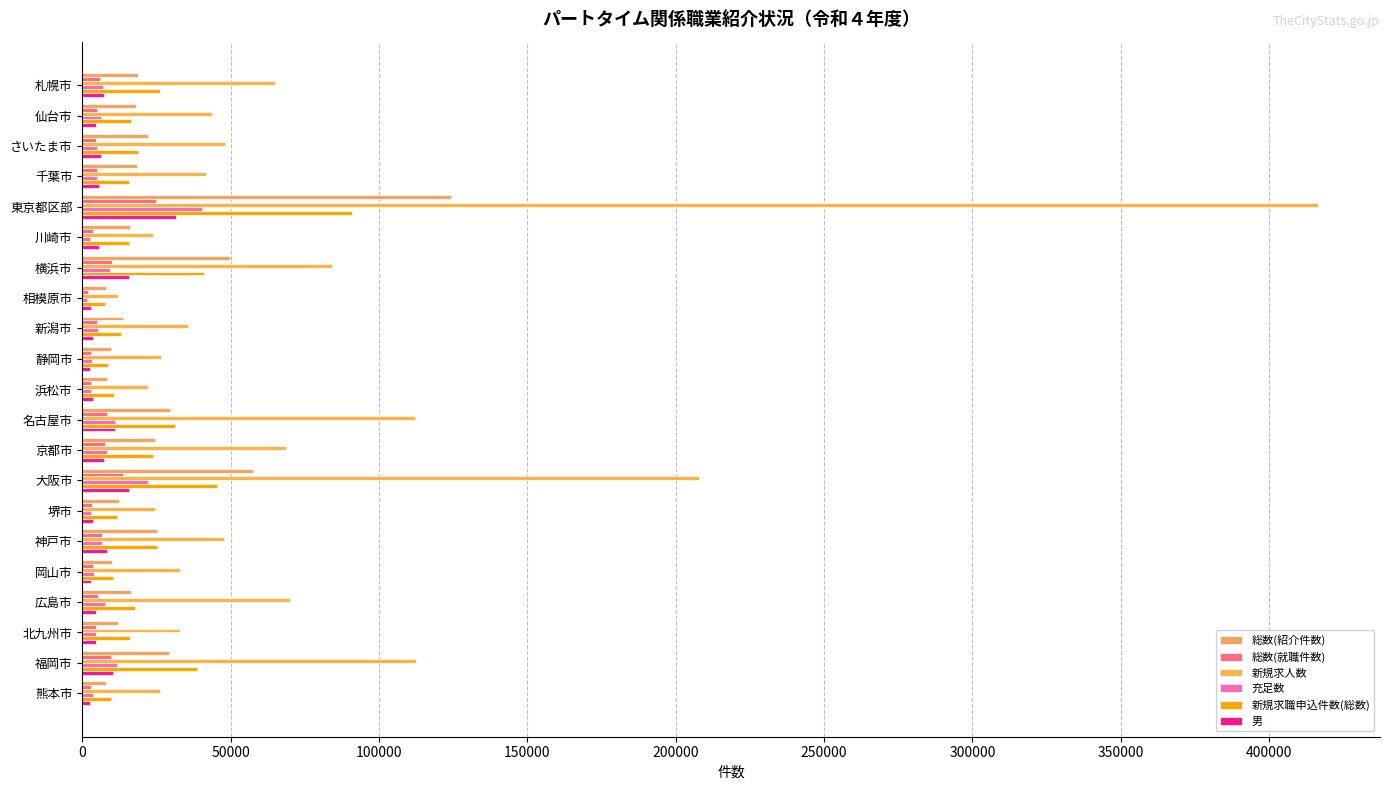

Count the number of categories in the chart.

21